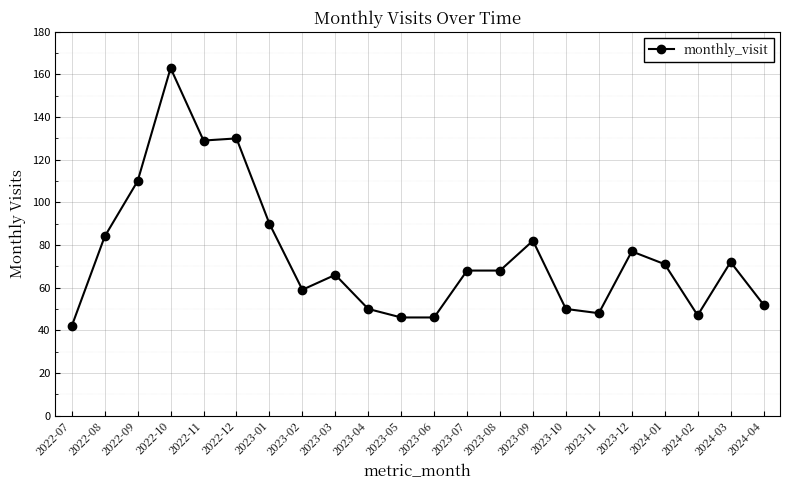

What is the difference between the values at 2023-07 and 2022-11?

61